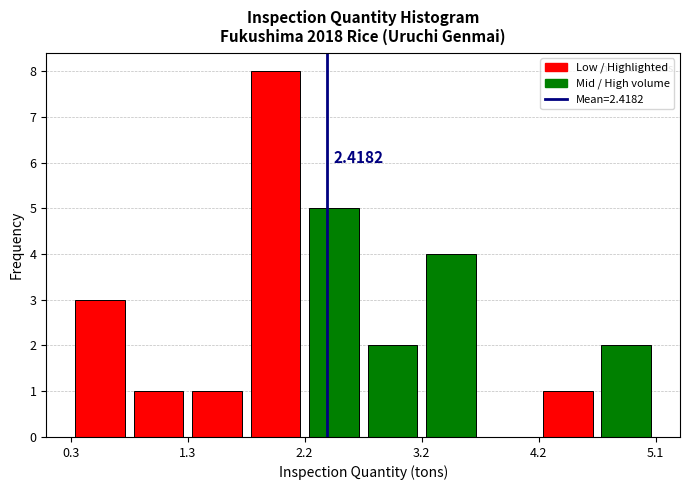

Over which range of the x-axis is the bar tallest?

1.7 to 2.2